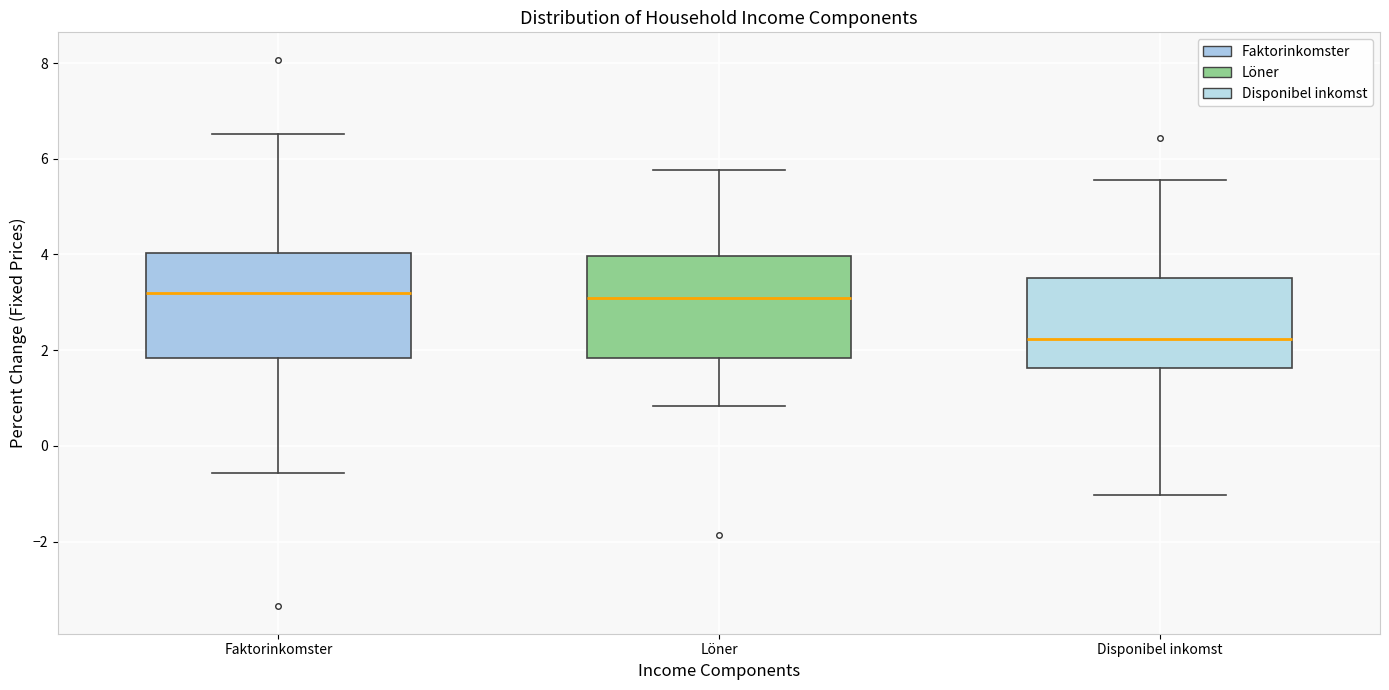

Where does the median line of the box for Disponibel inkomst sit on the y-axis? The values are not printed on the chart, so give them approximately, as read against the axis.

2.2